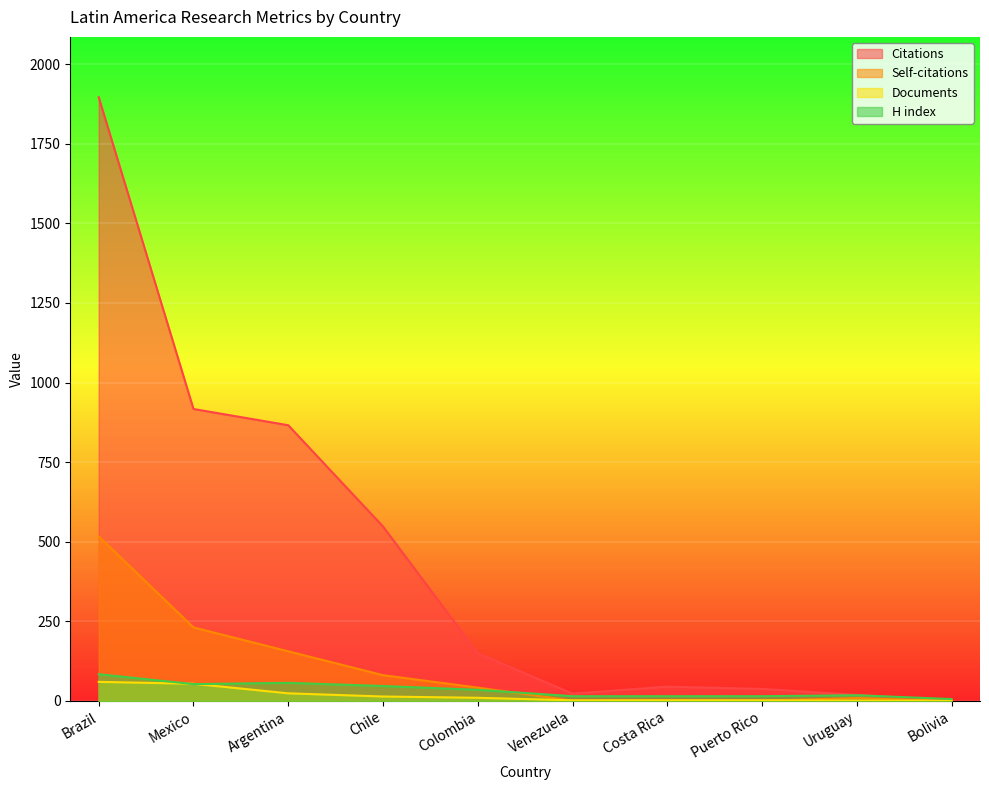

Does the chart display data point markers on the line(s)?

No